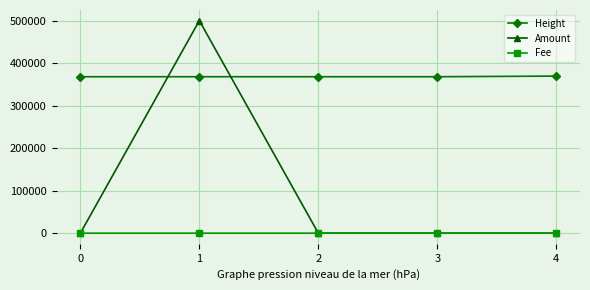

What is the total value across all series at 0?

368033.0